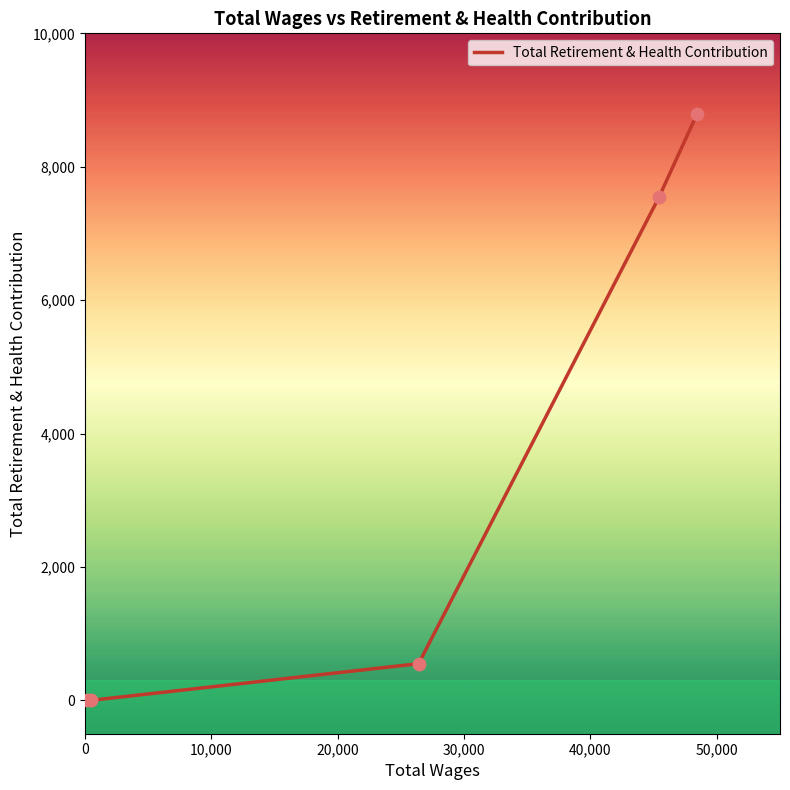

Between 40,000 and 30,000, which is larger?

40,000